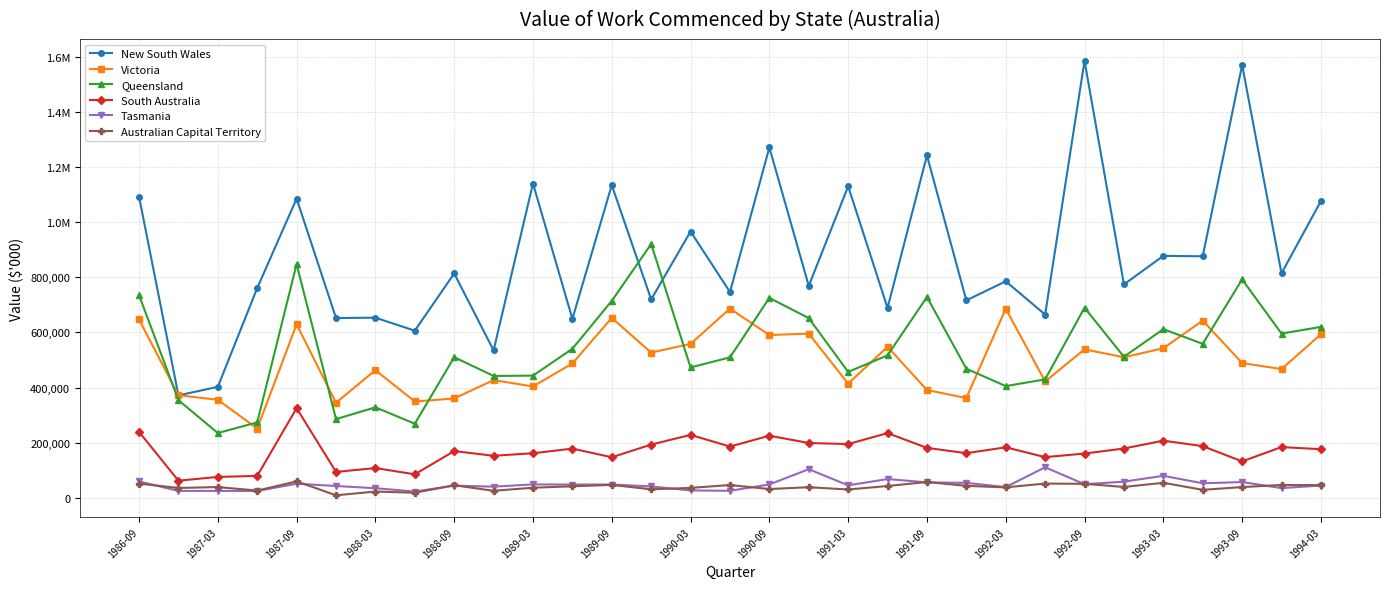

What is the difference between the maximum and second lowest values in the Queensland series?

652380